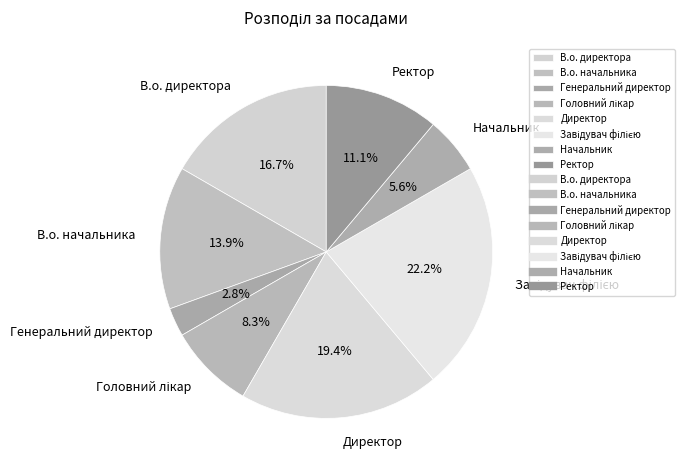

How many slices are in this pie chart?

8